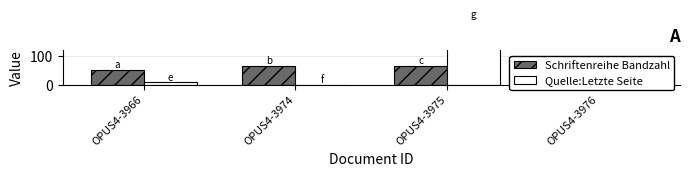

At OPUS4-3966, list the series in order from largest to smallest.

Schriftenreihe Bandzahl, Quelle:Letzte Seite